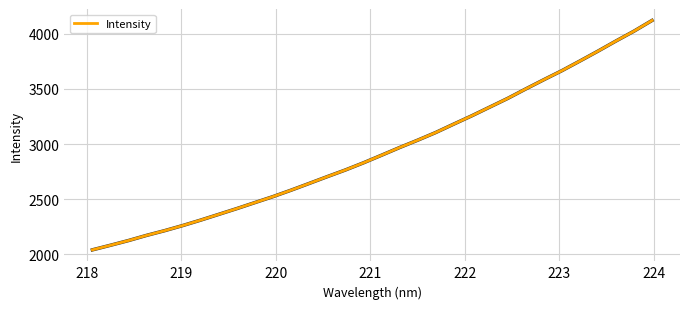

What is the maximum value shown in the chart?

4120.6